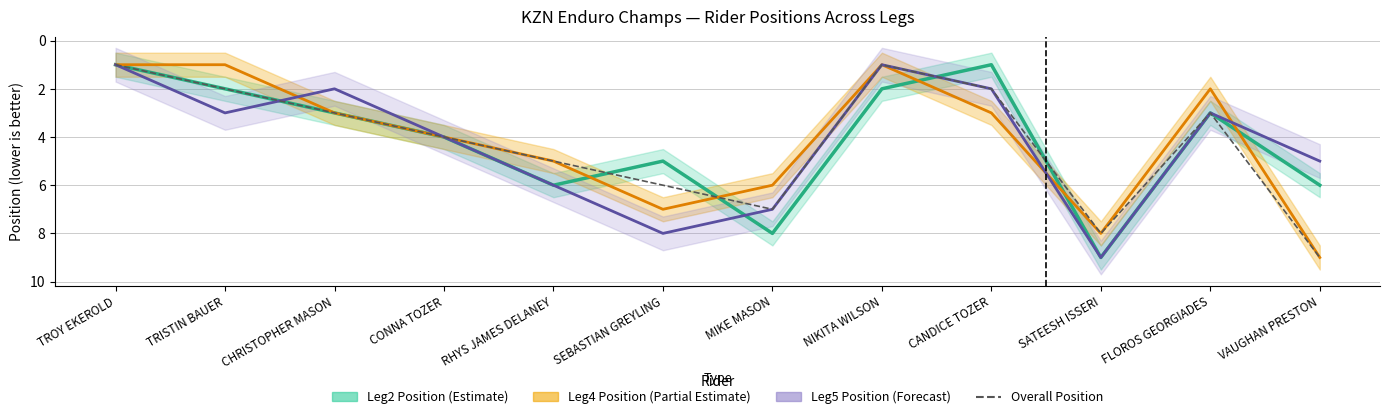

What is the difference between the values at MIKE MASON and VAUGHAN PRESTON?

2